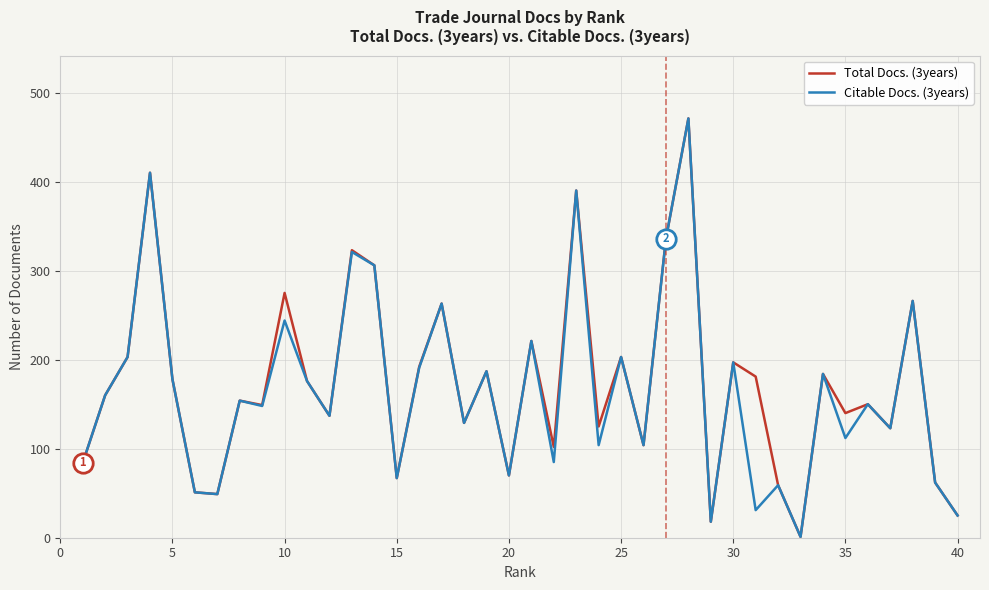

What is the average value of the Total Docs. (3years) series?

173